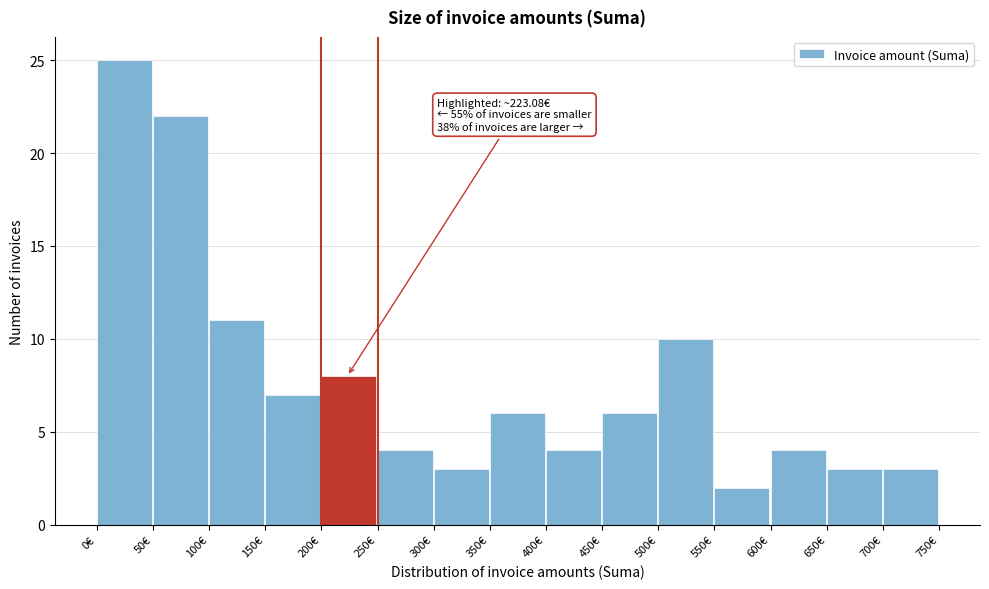

Which range on the x-axis has the tallest bar?

0 to 50